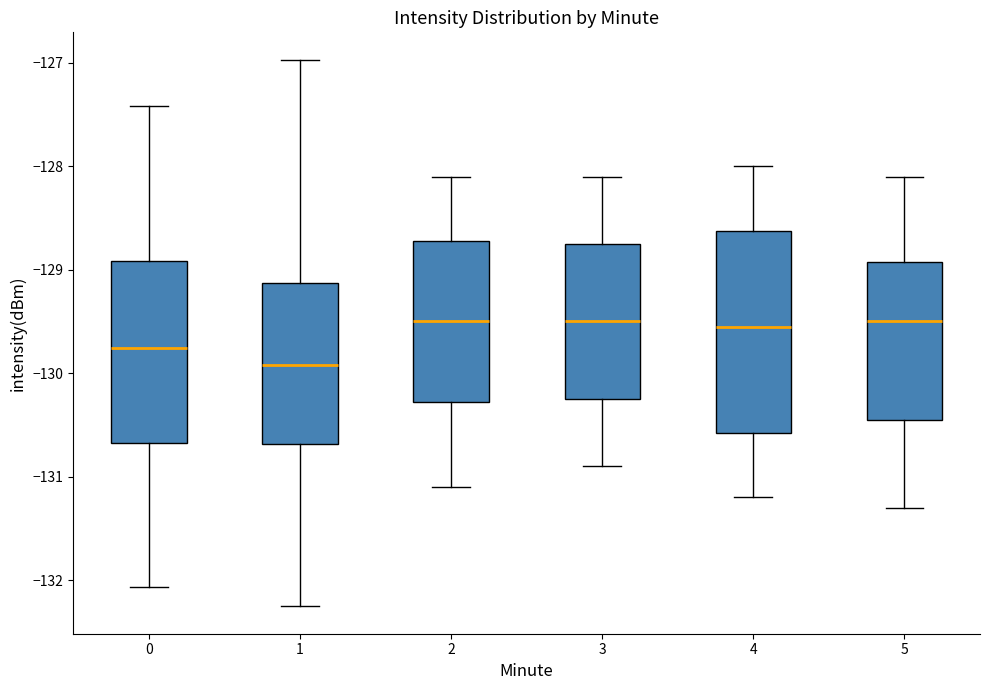

Where is the lower edge of the box at x = 2 on the y-axis? The values are not printed on the chart, so give them approximately, as read against the axis.

-130.3